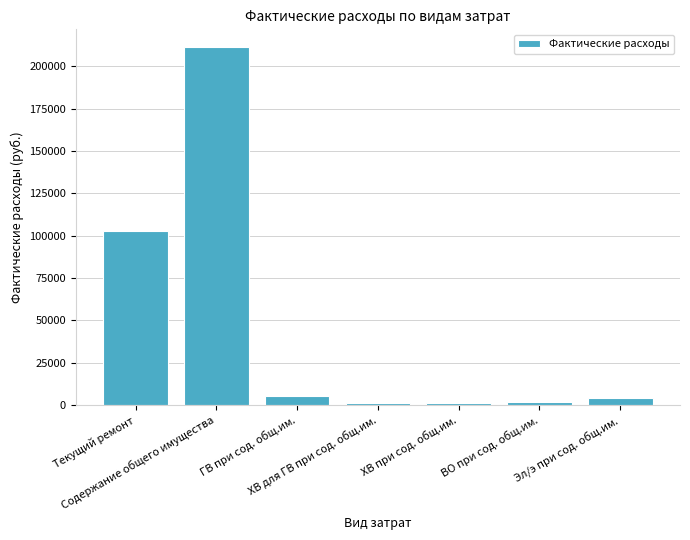

What is the average value?

46831.0